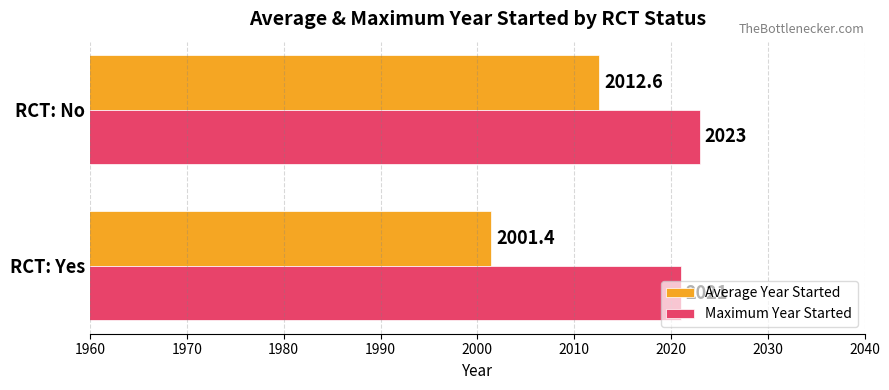

Which series has the largest range (max minus min)?

Average Year Started